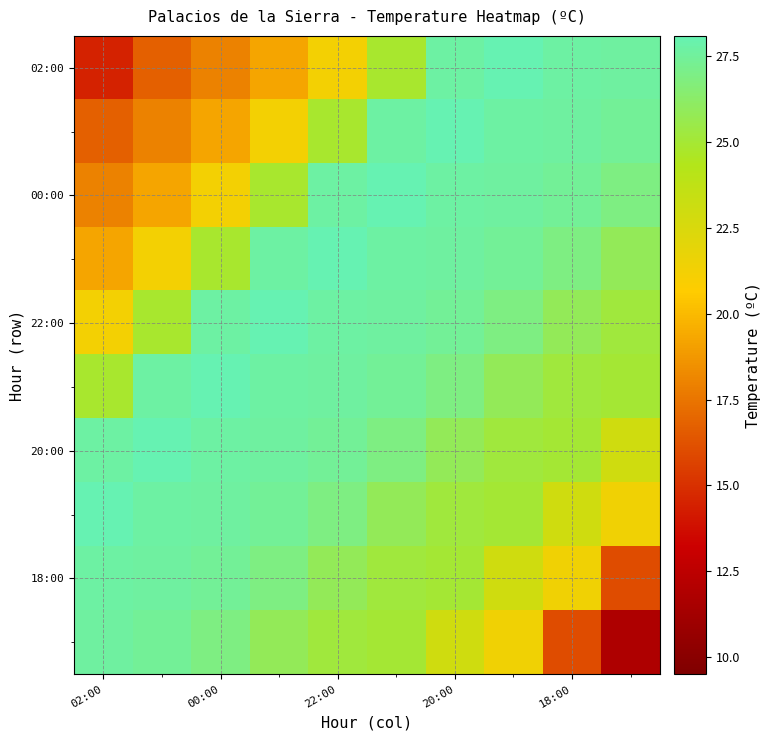

How many categories are shown in the chart?

10